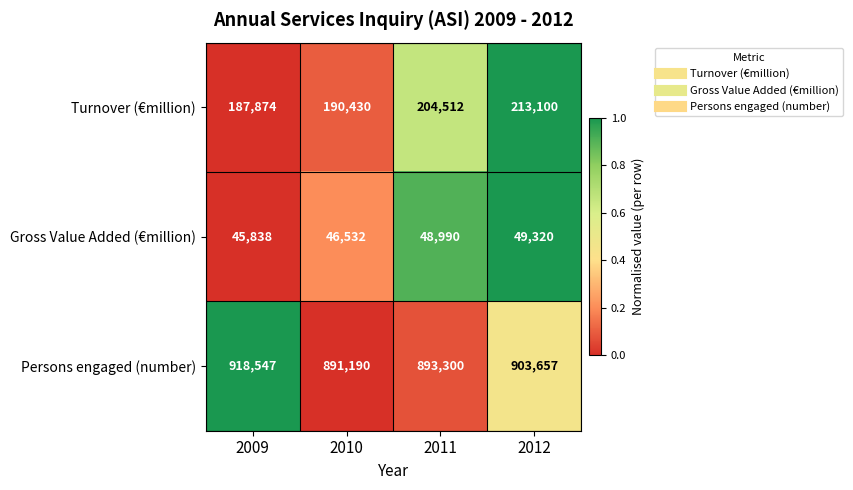

Which category has the highest value across all series?

2009